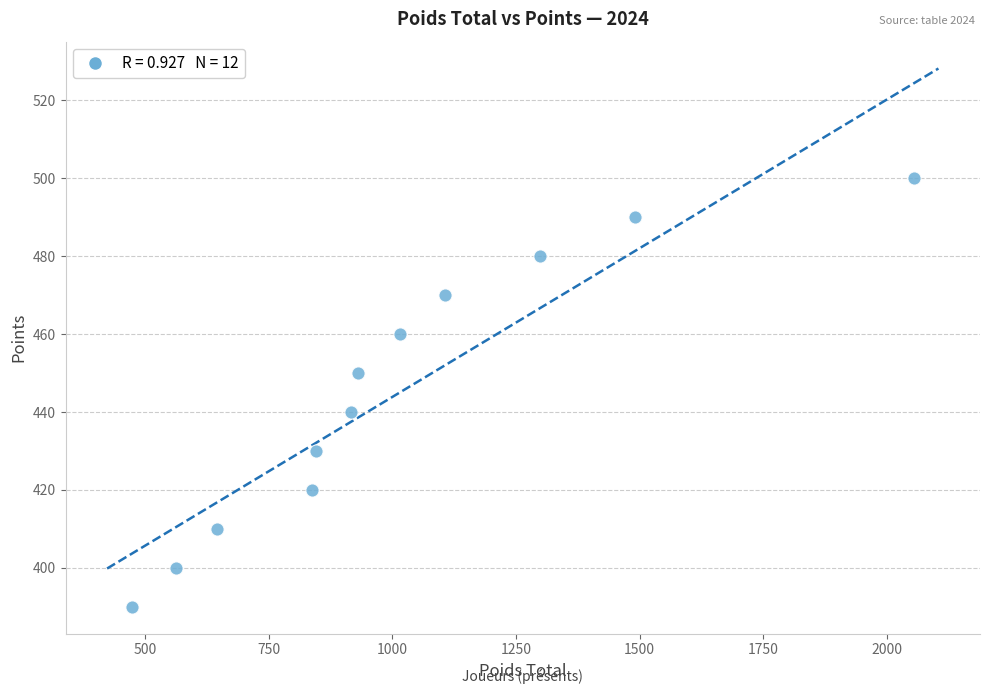

What is the range of Y values (max minus min)?

110